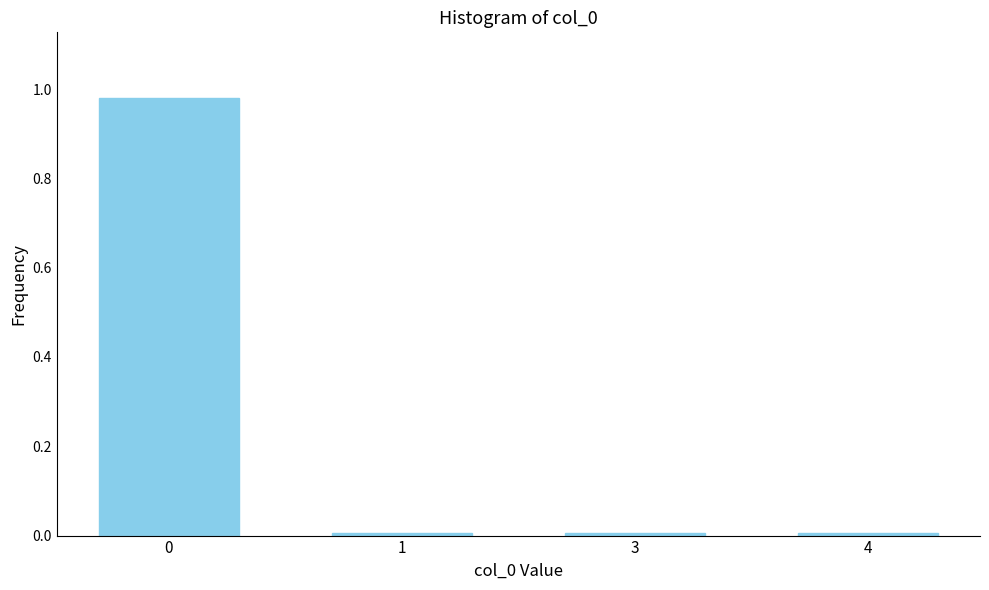

The chart shows a value of 0.0 at 3. True or false?

True